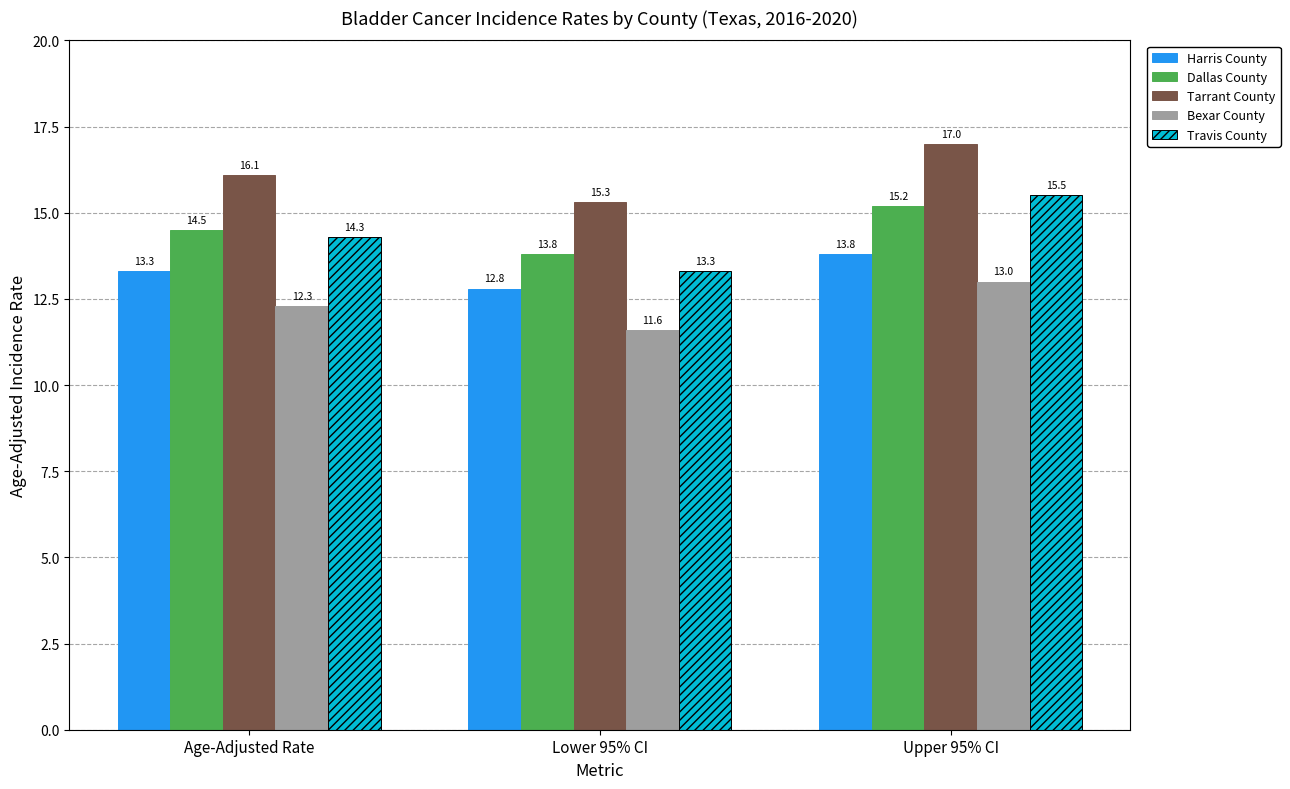

Does the chart contain any negative values?

No